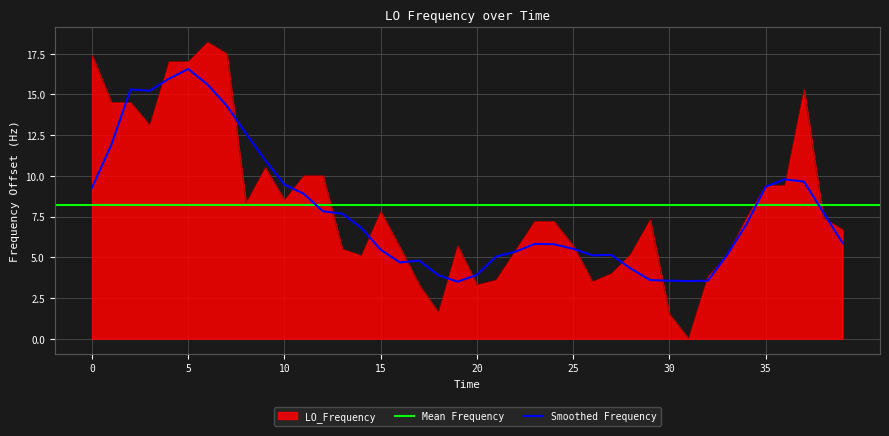

Is it true that Smoothed Frequency equals 3.5 at 15?

False